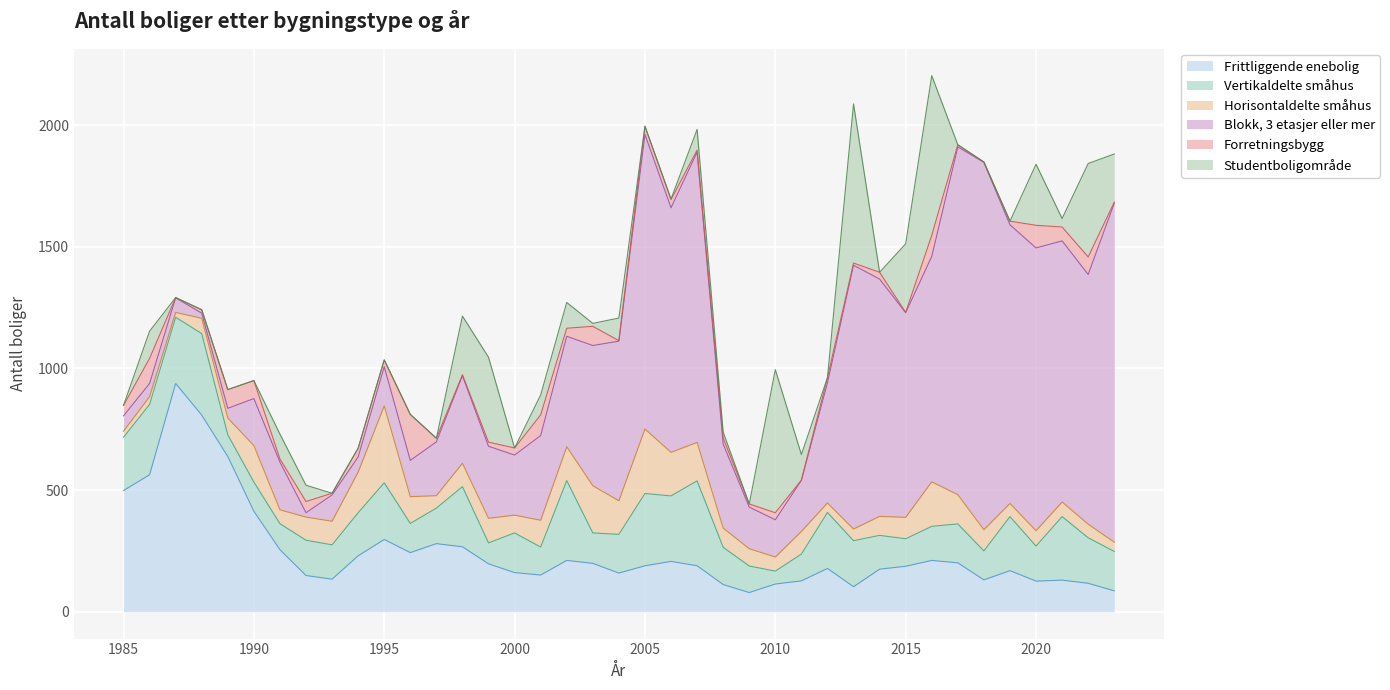

What is the difference between the maximum and minimum values in the Studentboligområde series?

656